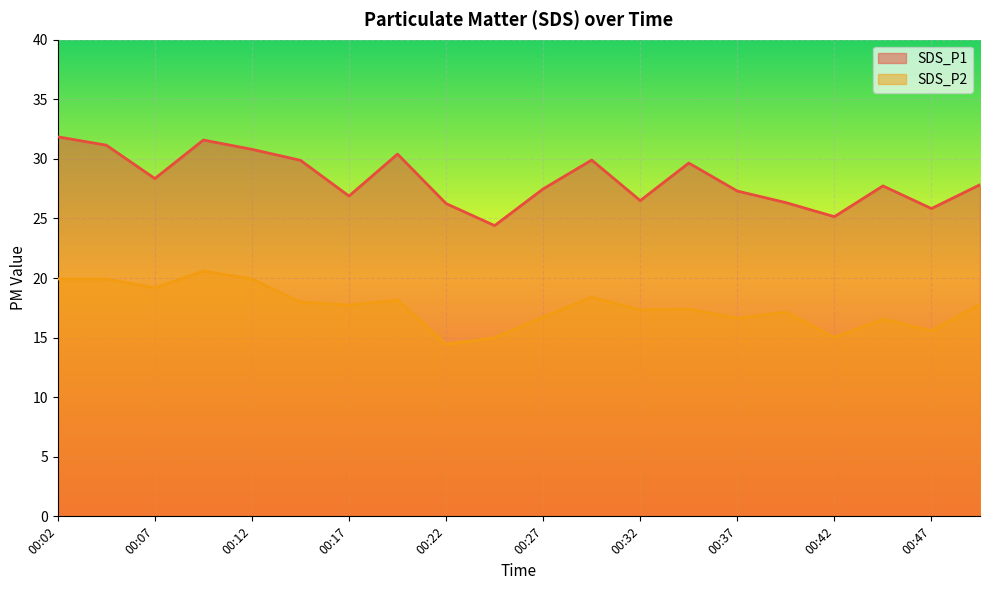

What is the sum of all SDS_P2 values?

351.3